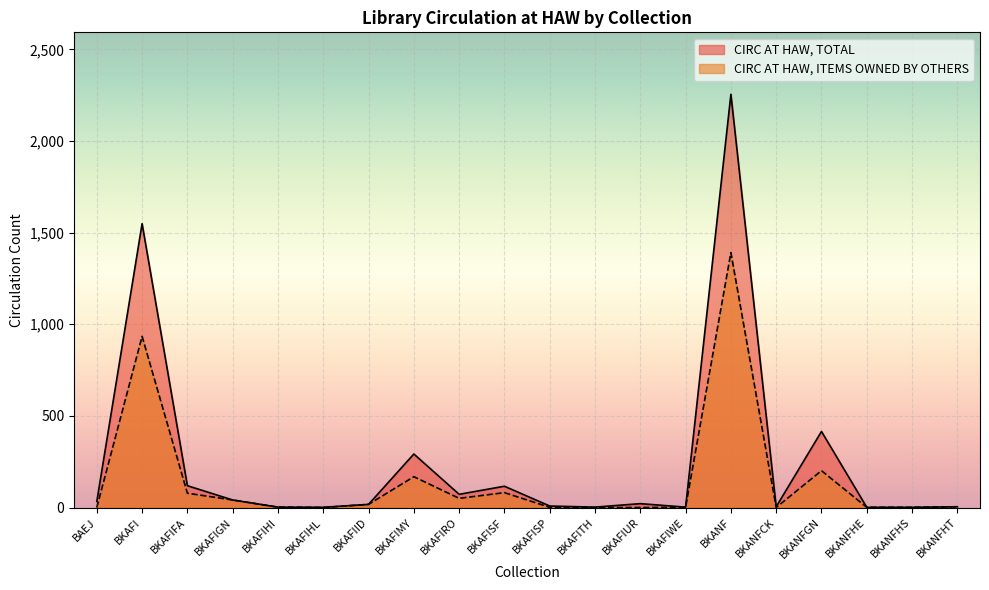

At which category does the chart reach its peak across all series?

BKANF